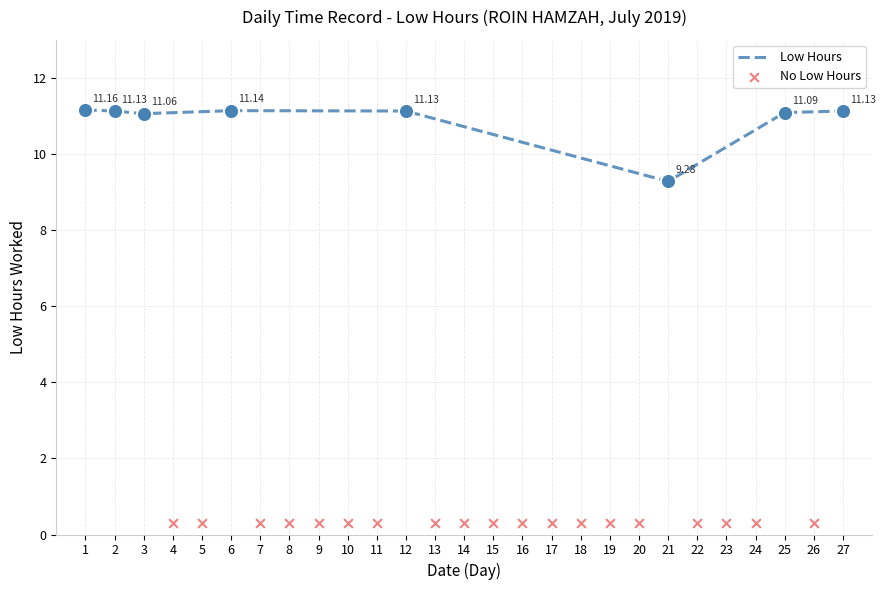

What is the change in value from 3 to 19?

-11.1